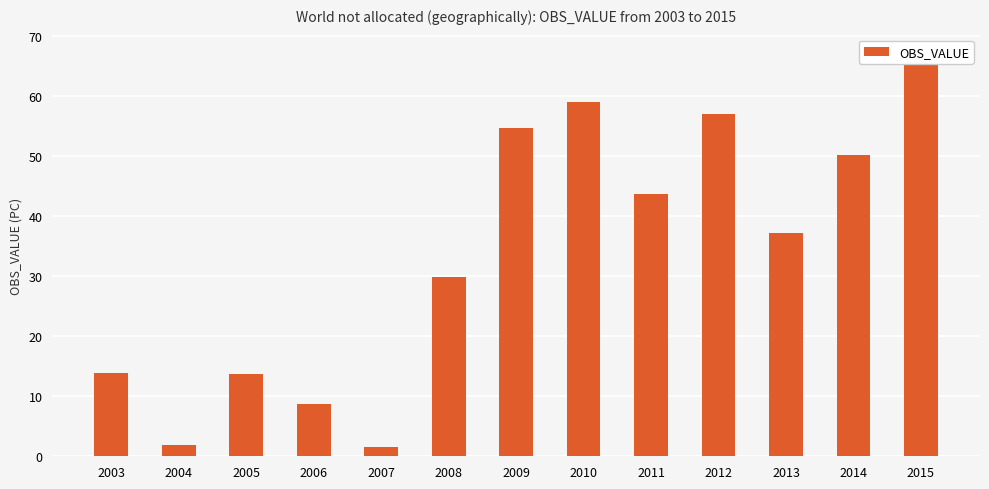

What is the ratio of the value at 2003 to the value at 2014?

0.3